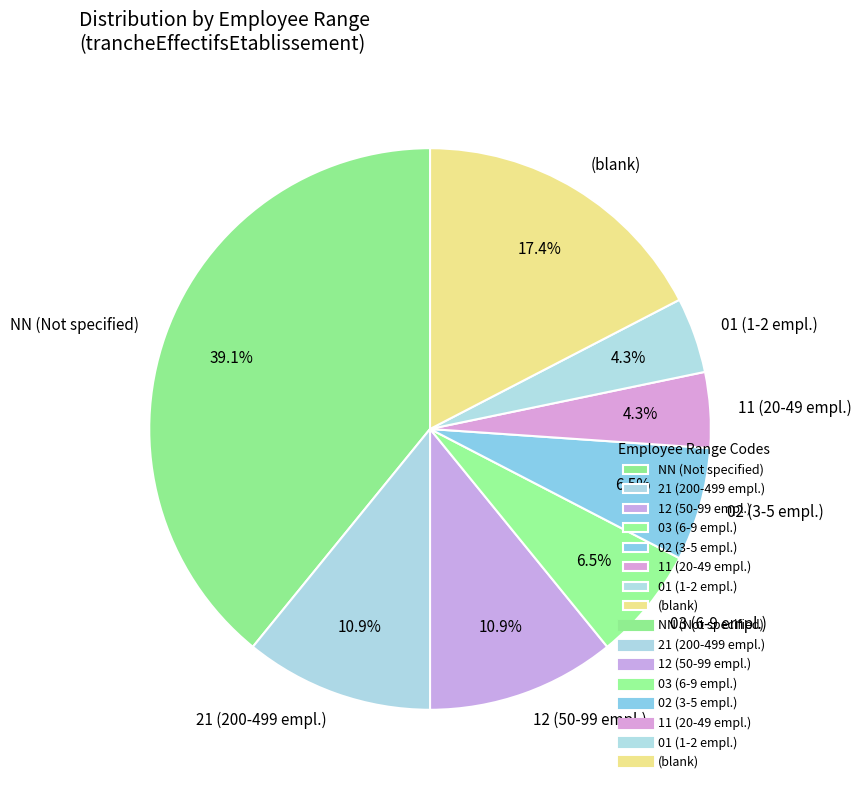

Which has a higher value, 21 (200-499 empl.) or 02 (3-5 empl.)?

21 (200-499 empl.)